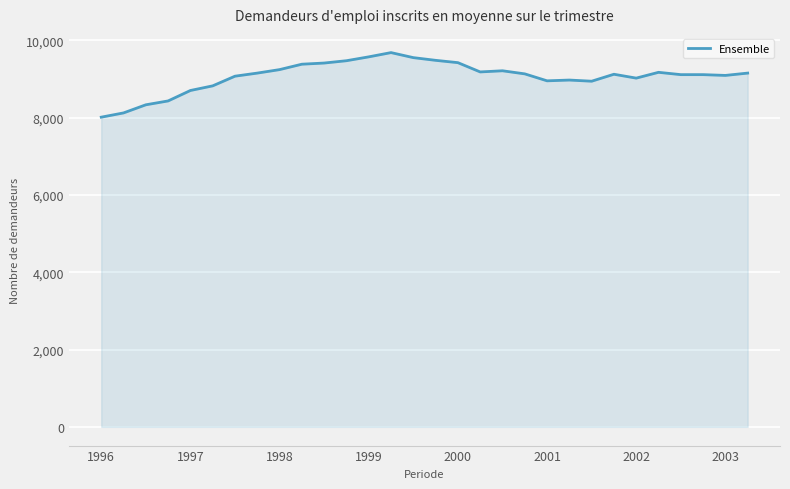

How many series are shown in this chart?

1